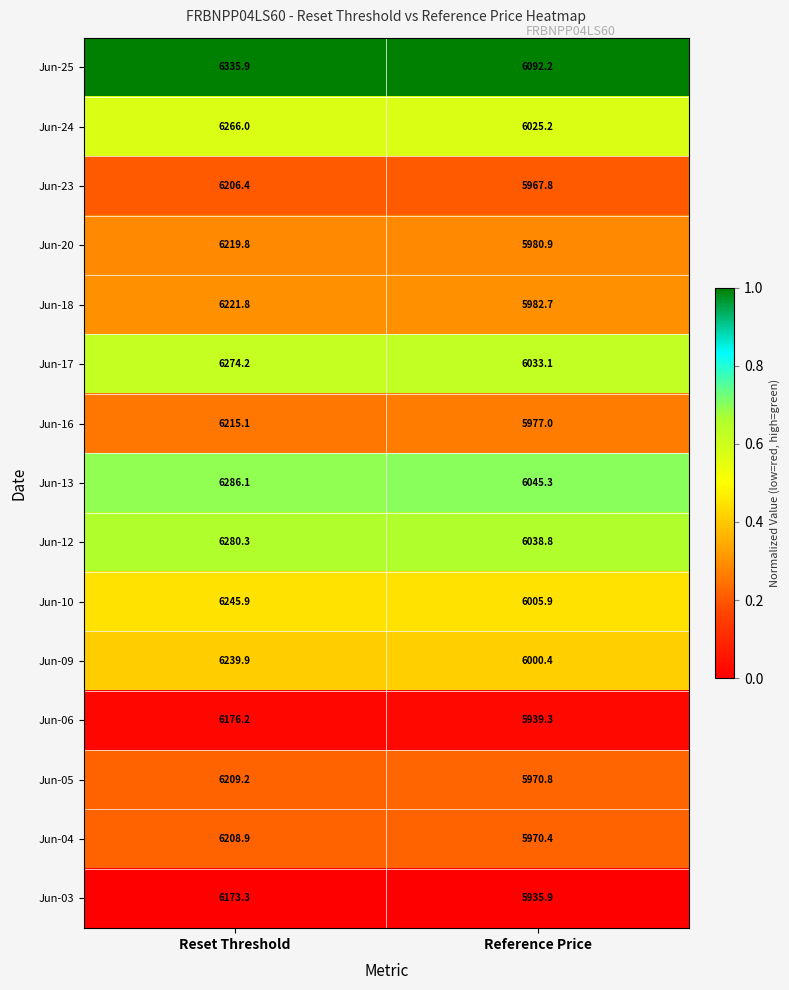

The value of Jun-04 at Reset Threshold is 6208.9. True or false?

True